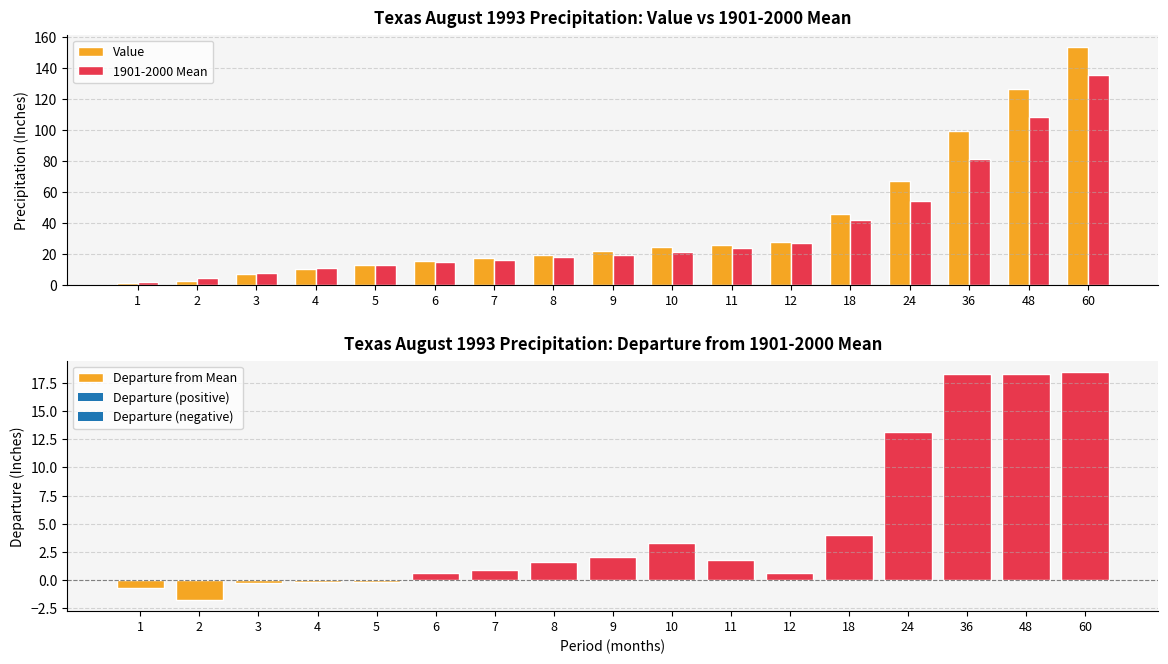

How many bars are there in total?

51